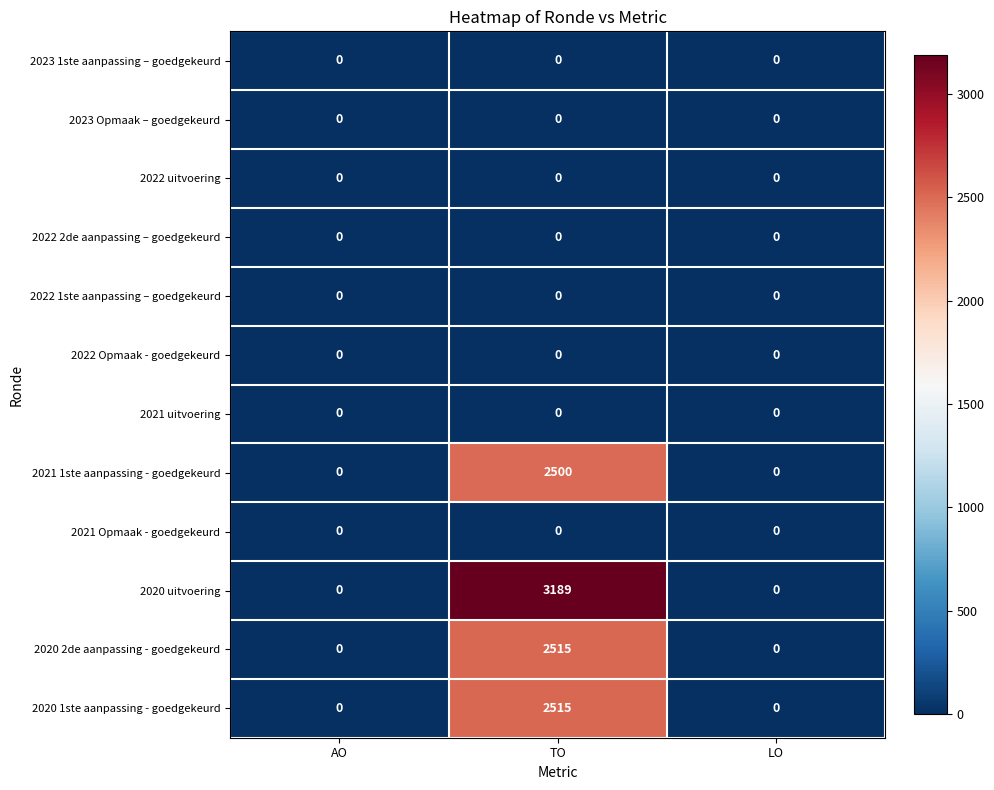

What is the highest value of the 2020 1ste aanpassing - goedgekeurd series?

2515